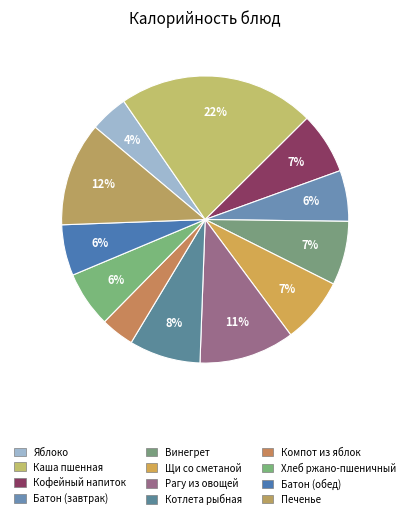

To the nearest percent, what percentage of the pie is Батон (завтрак)?

6%